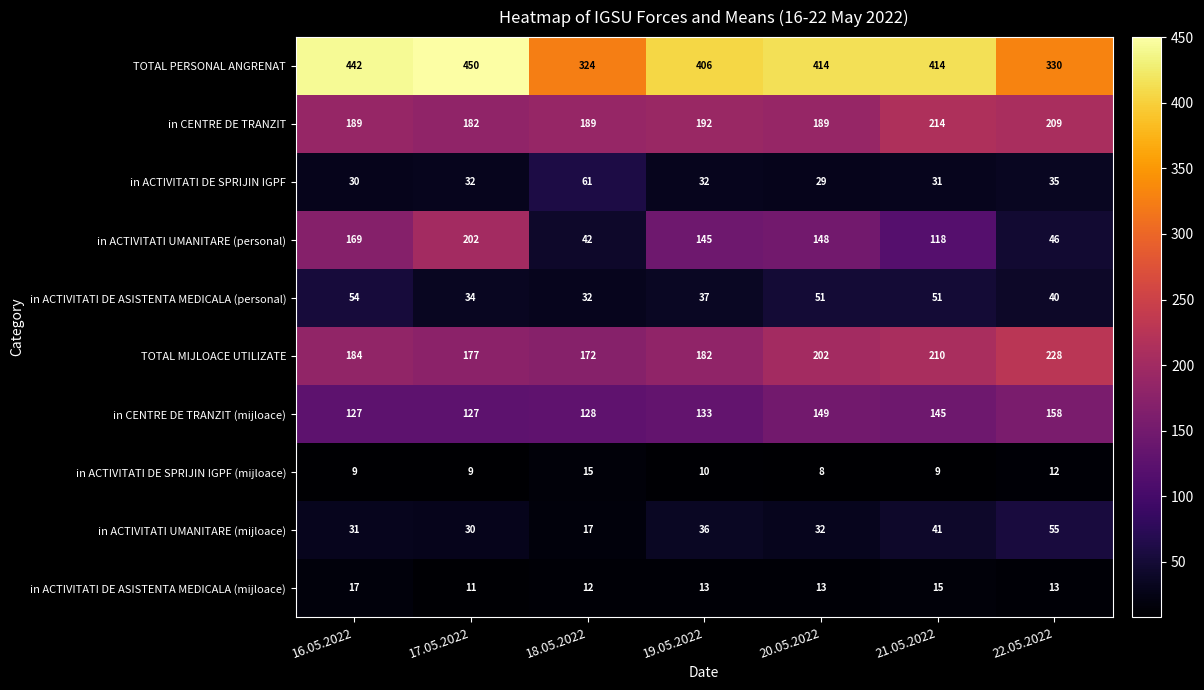

At 17.05.2022, list the series in order from largest to smallest.

TOTAL PERSONAL ANGRENAT, in ACTIVITATI UMANITARE (personal), in CENTRE DE TRANZIT, TOTAL MIJLOACE UTILIZATE, in CENTRE DE TRANZIT (mijloace), in ACTIVITATI DE ASISTENTA MEDICALA (personal), in ACTIVITATI DE SPRIJIN IGPF, in ACTIVITATI UMANITARE (mijloace), in ACTIVITATI DE ASISTENTA MEDICALA (mijloace), in ACTIVITATI DE SPRIJIN IGPF (mijloace)